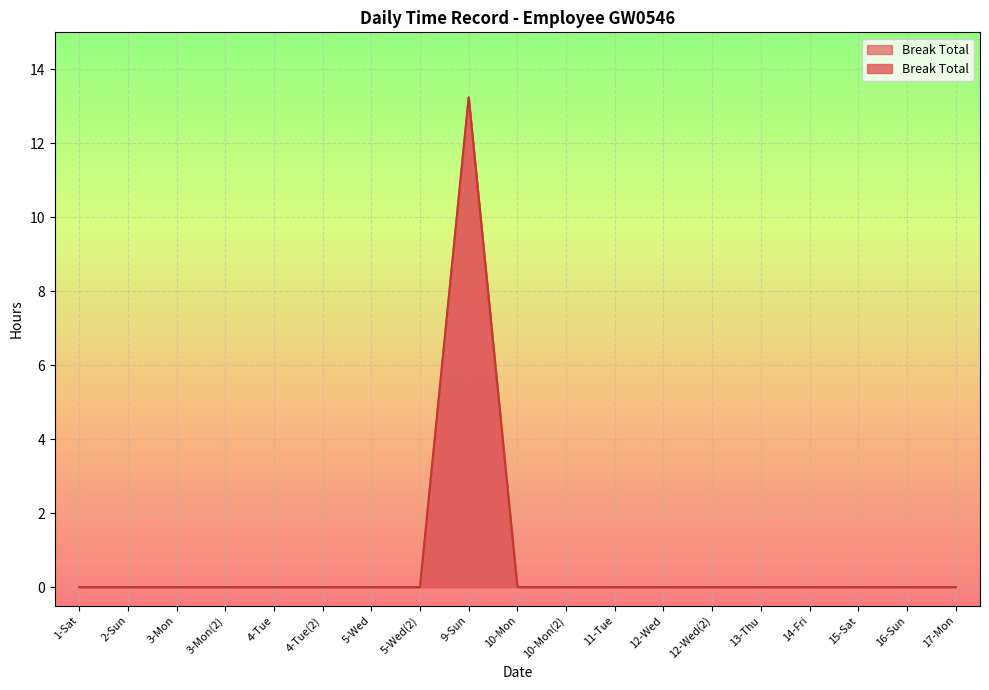

What is the label of the 2nd point from the left?

2-Sun